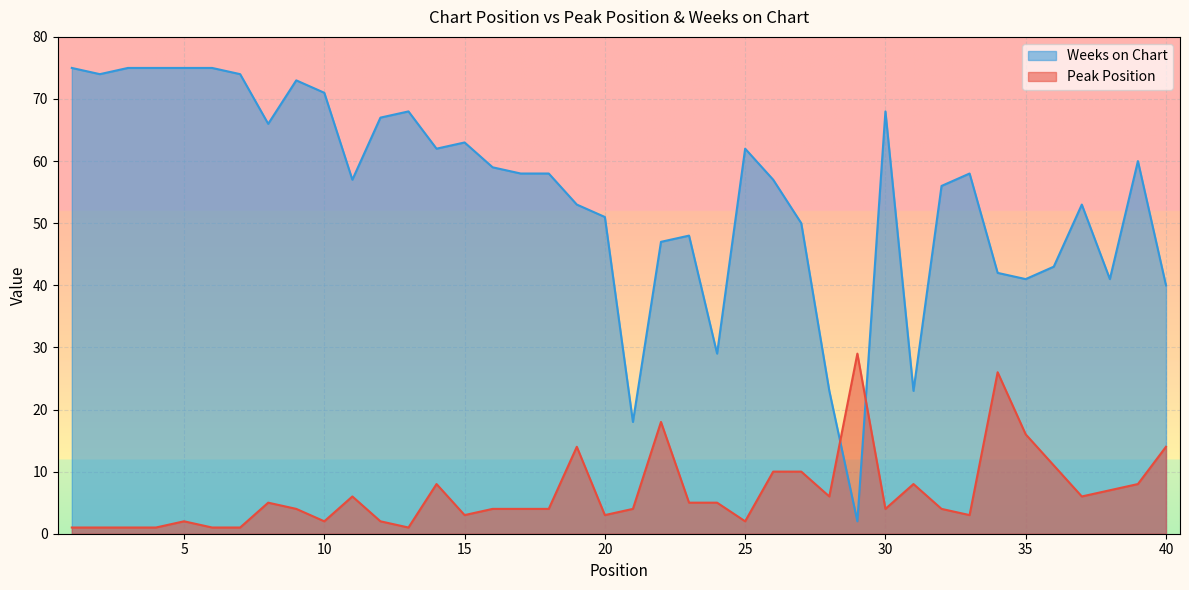

Which series ends up on top after the final intersection of Peak Position and Weeks on Chart?

Weeks on Chart